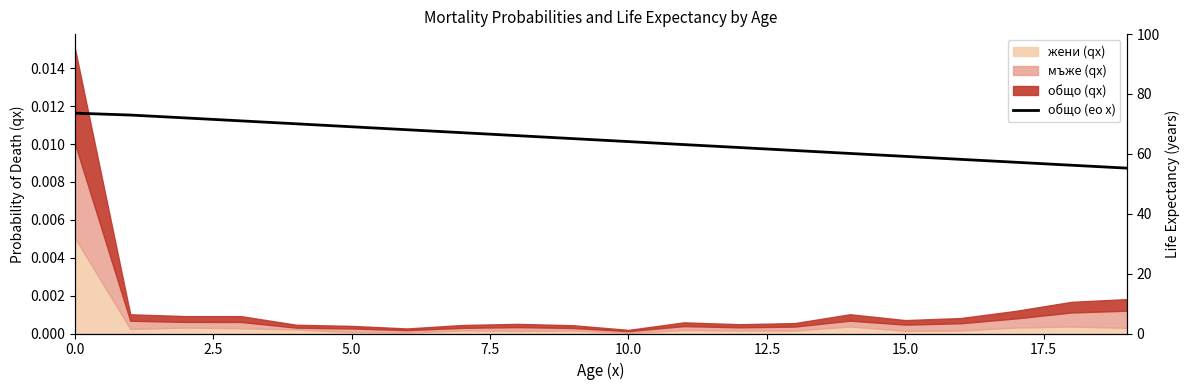

What is the difference between the second highest and minimum values?

17.7